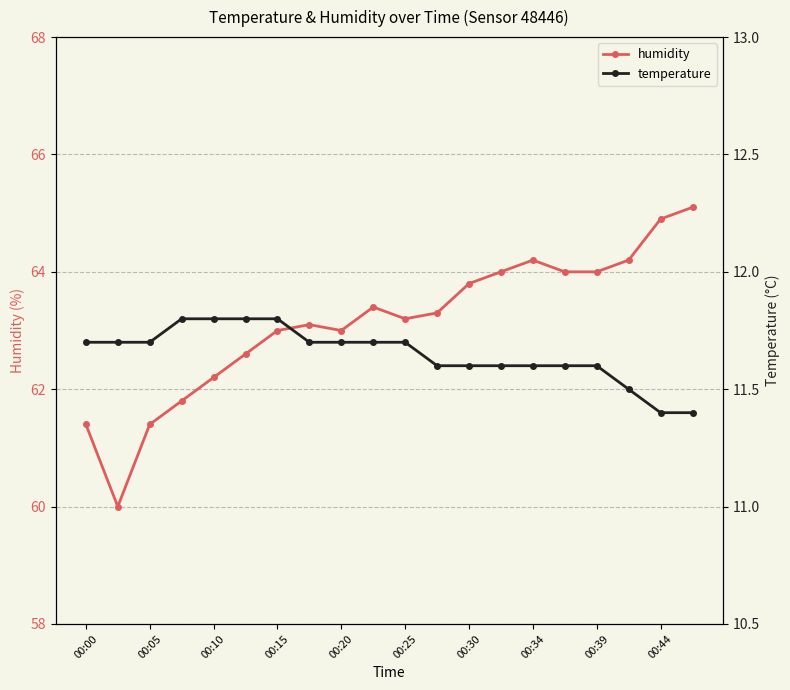

True or false: humidity has a value of 63.0 at 00:15.

True